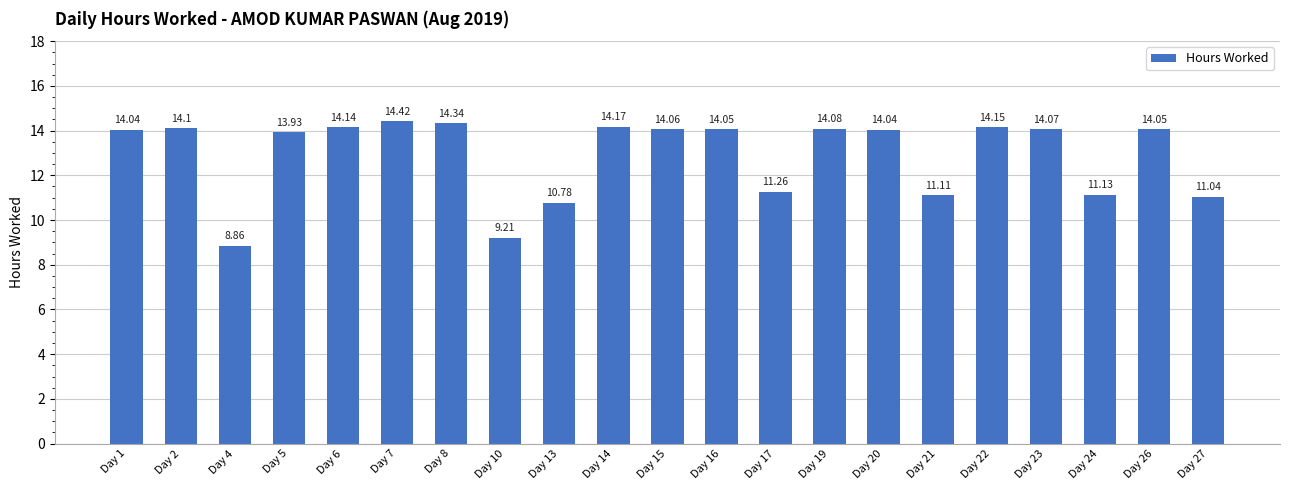

Does the chart contain stacked bars?

No